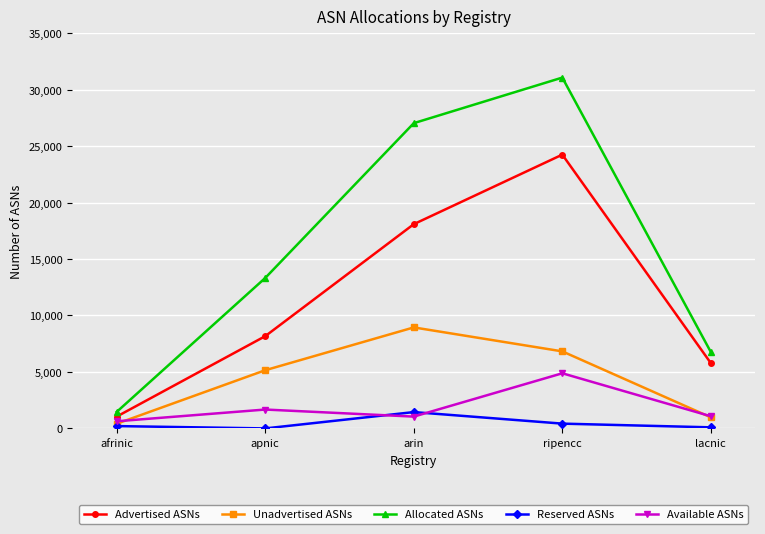

True or false: Unadvertised ASNs and Advertised ASNs intersect in this chart.

False